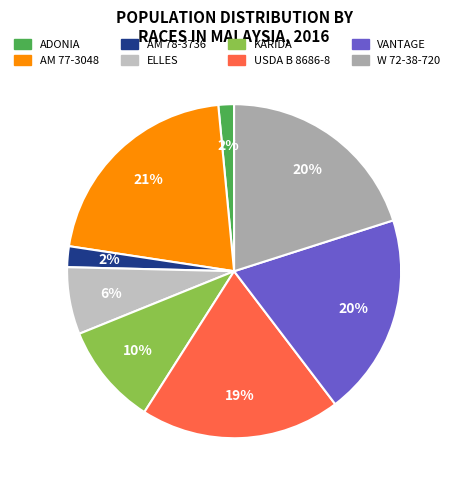

Combined, do ADONIA and W 72-38-720 account for over 50%?

No